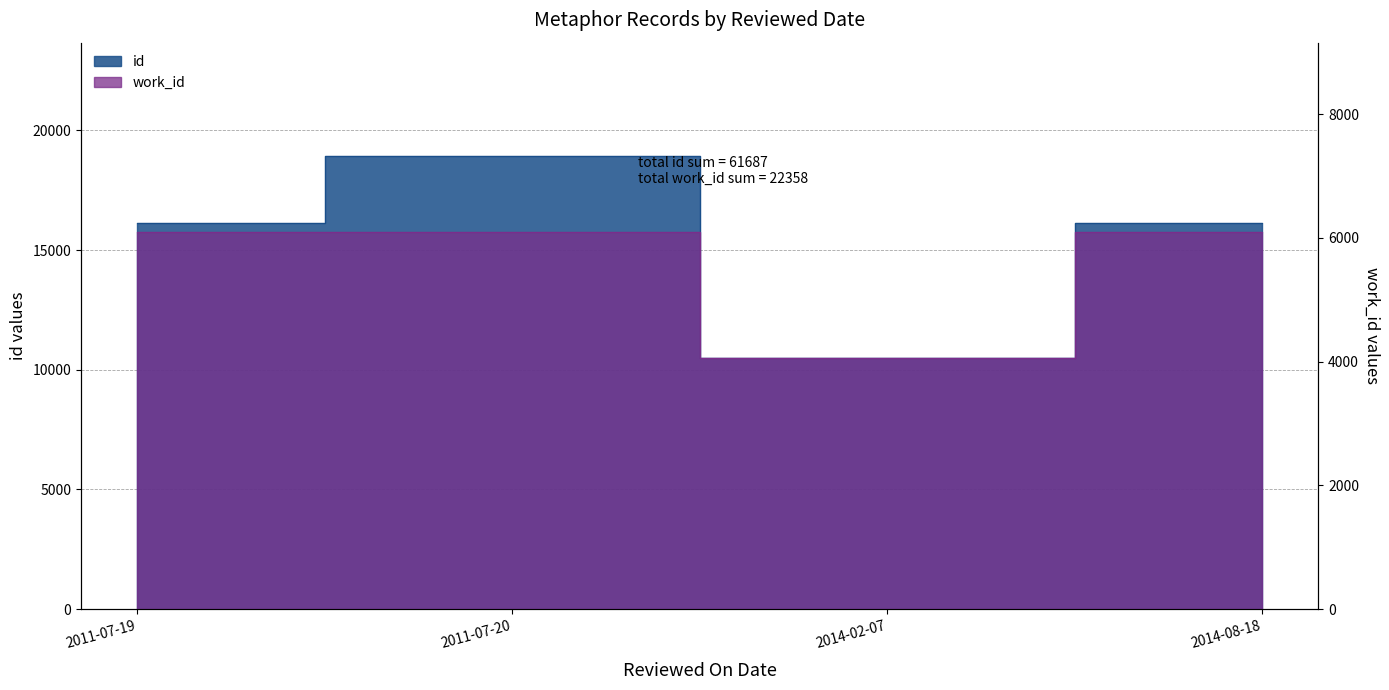

True or false: id and work_id intersect in this chart.

False